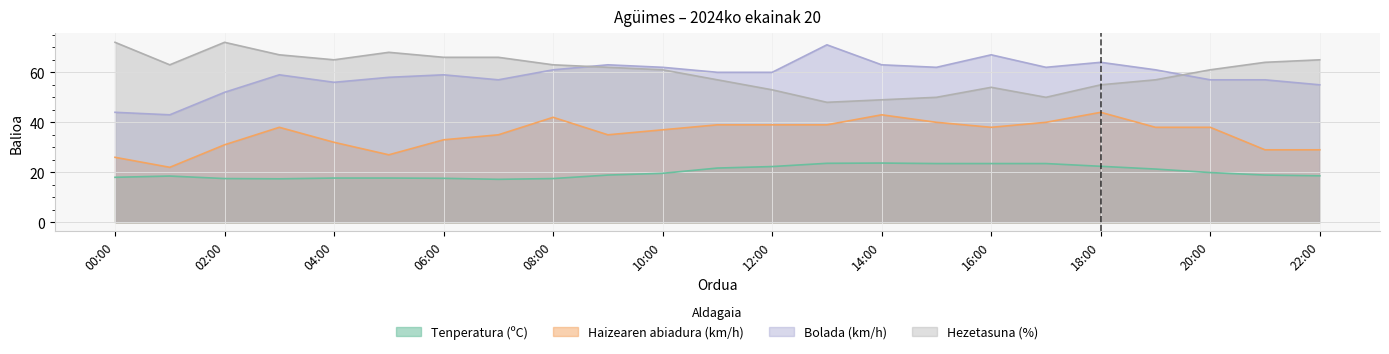

In Bolada (km/h), how many points are lower than both neighbors (excluding endpoints)?

5